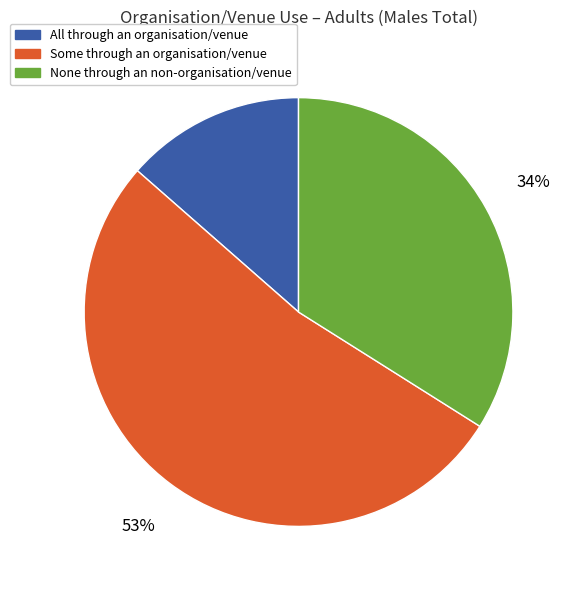

Rank the categories by value from lowest to highest.

All through an organisation/venue, None through an non-organisation/venue, Some through an organisation/venue